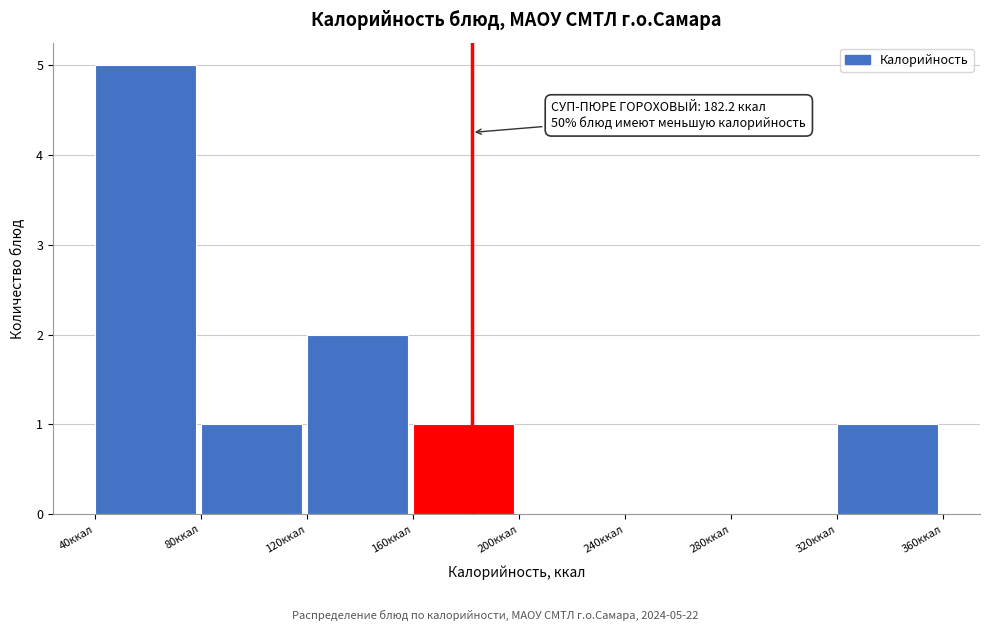

Over which range of the x-axis is the bar tallest?

40 to 80